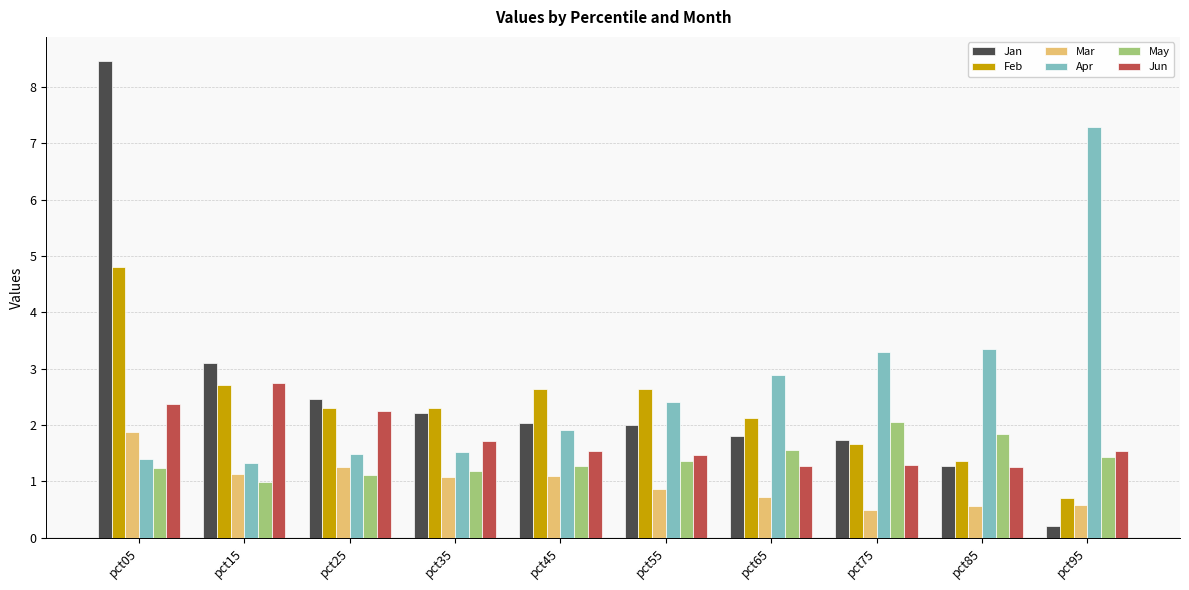

What is the value of the May bar at the 6th from the left?

1.4